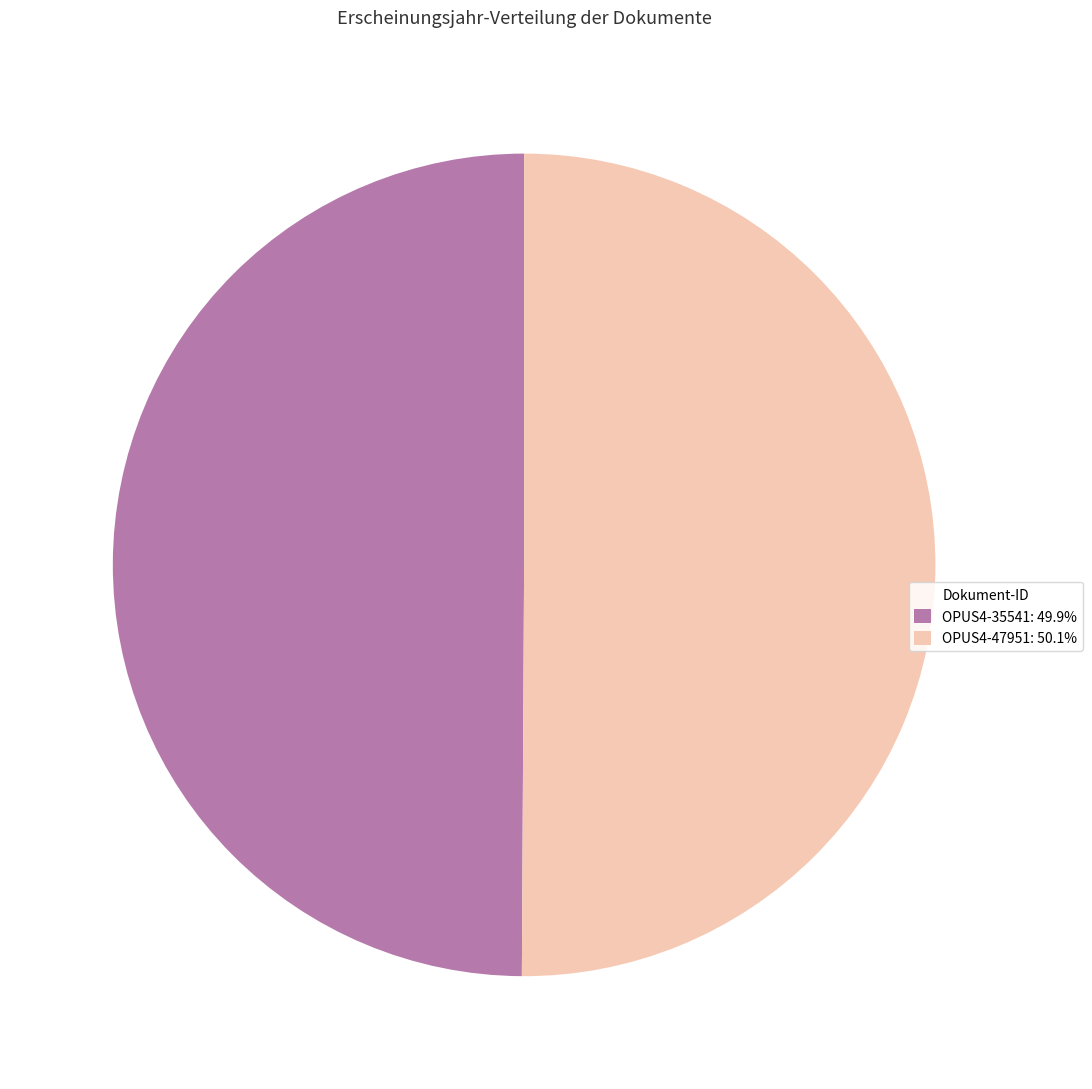

What is the smallest slice in the pie chart?

OPUS4-35541